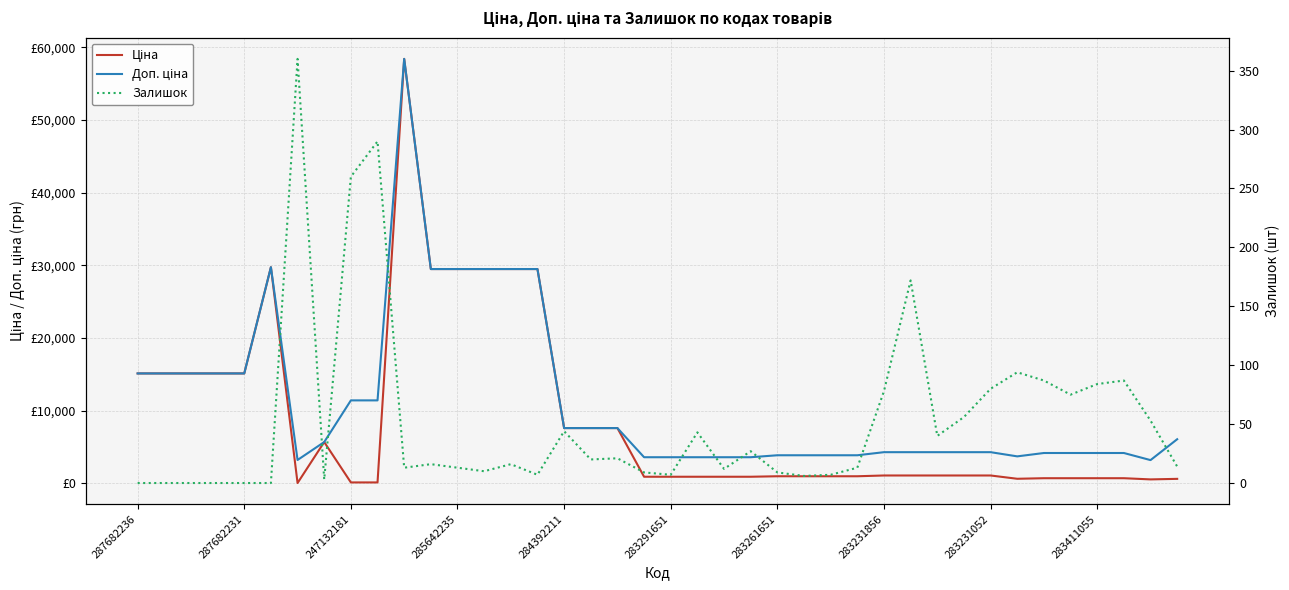

Which category has the lowest value across all series?

287682236